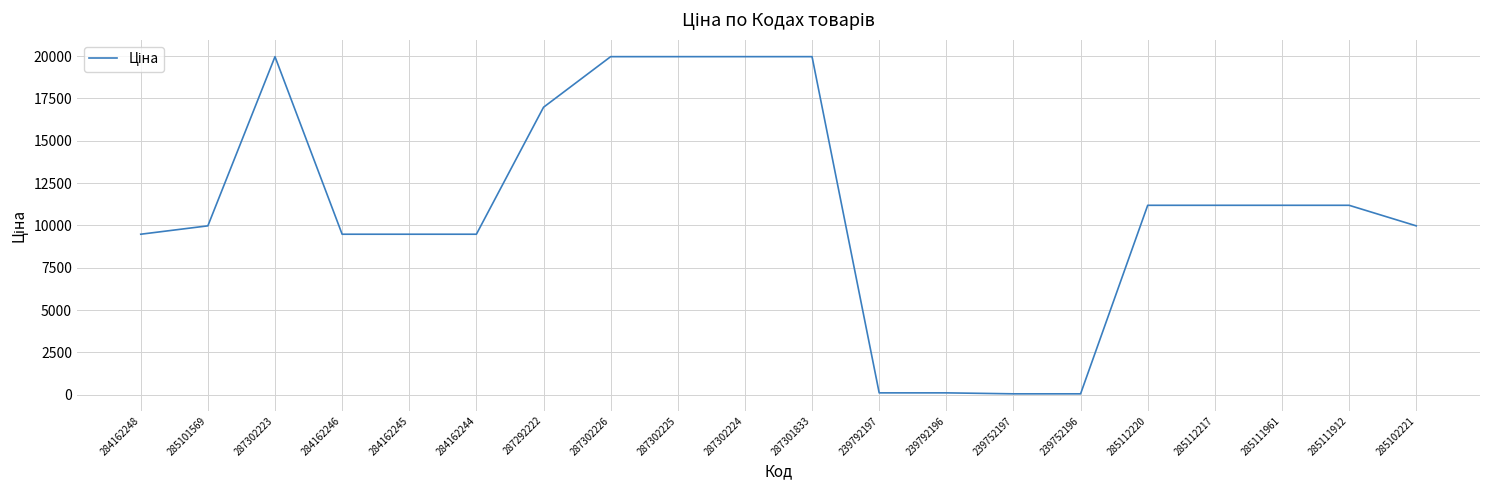

How many values exceed 11188?

10